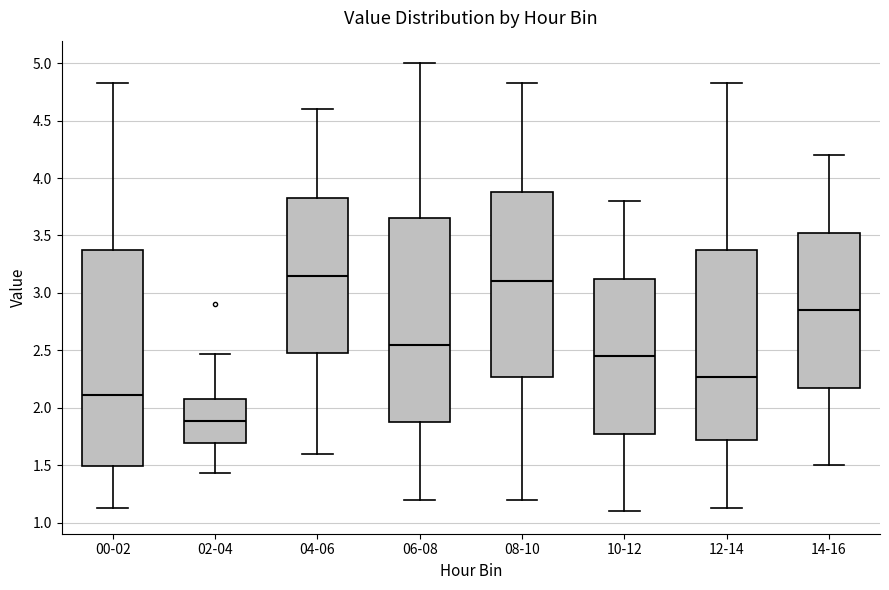

Where does the upper whisker of the box for 08-10 end on the y-axis? The values are not printed on the chart, so give them approximately, as read against the axis.

4.85